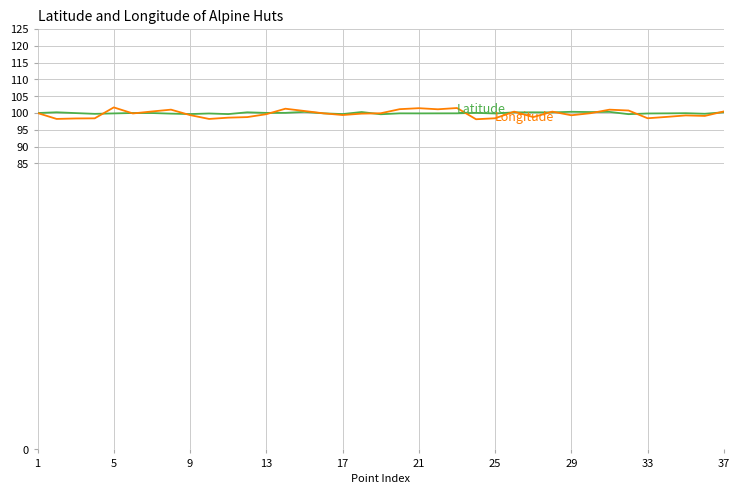

What is the minimum value shown in the chart?

98.2